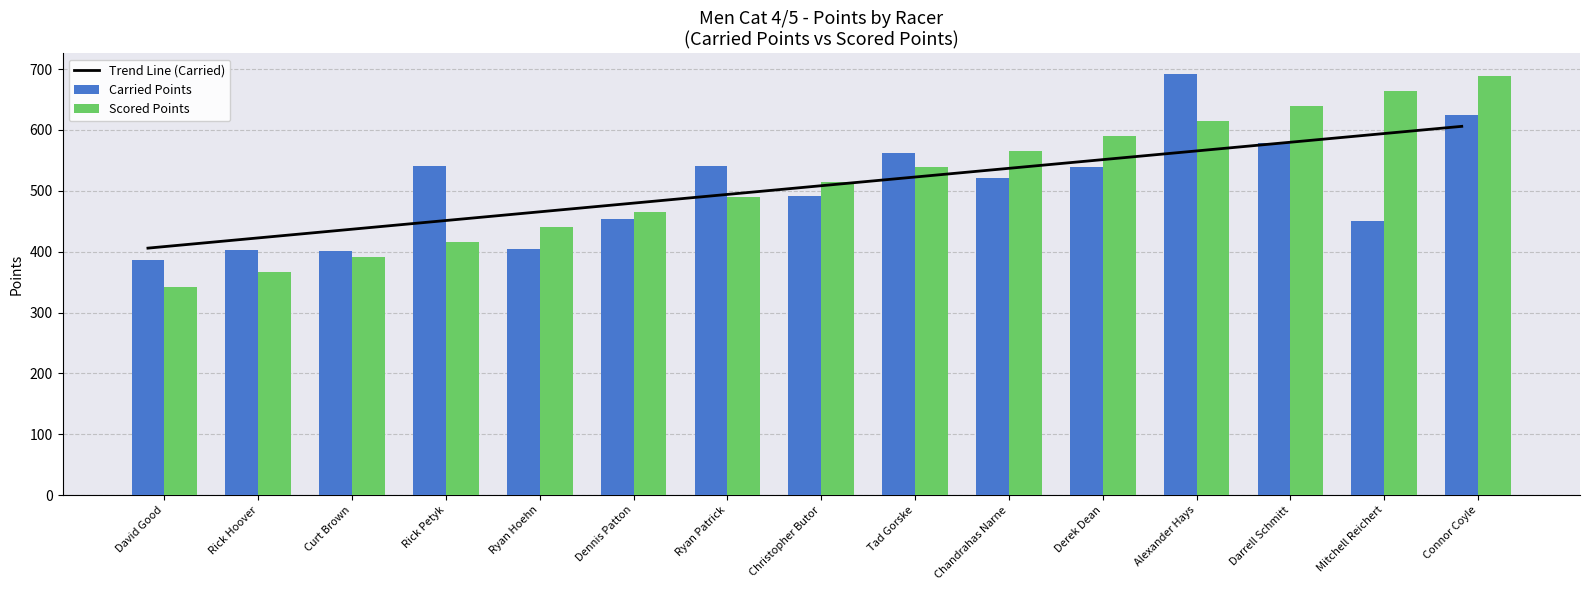

Rank the series at Alexander Hays from lowest to highest value.

Trend Line (Carried), Scored Points, Carried Points